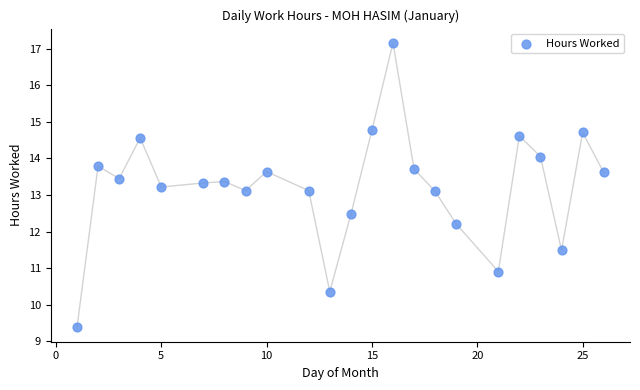

What is the range of X values (max minus min)?

25.0